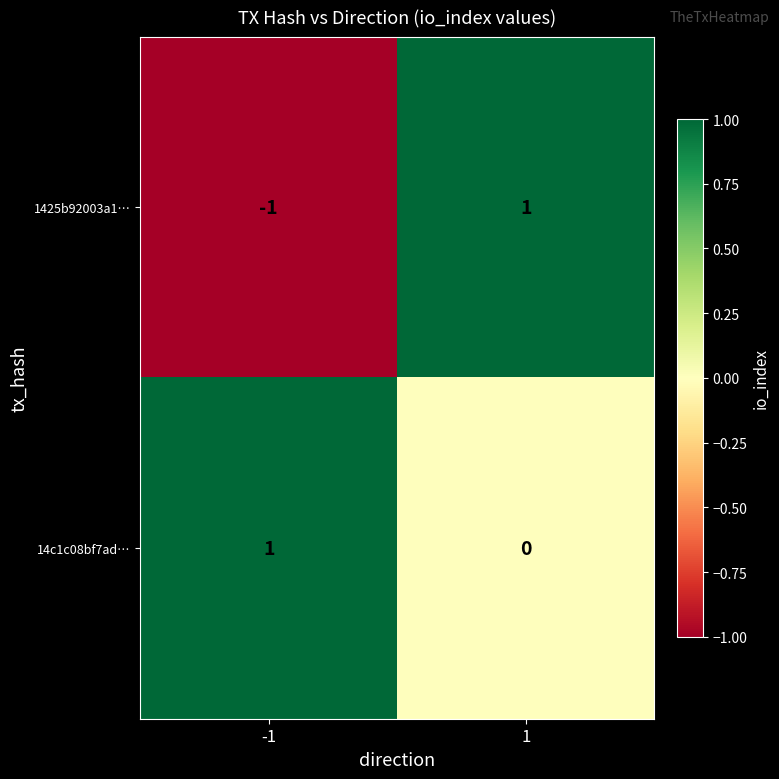

True or false: 14c1c08bf7ad… has a value of 1 at -1.

True